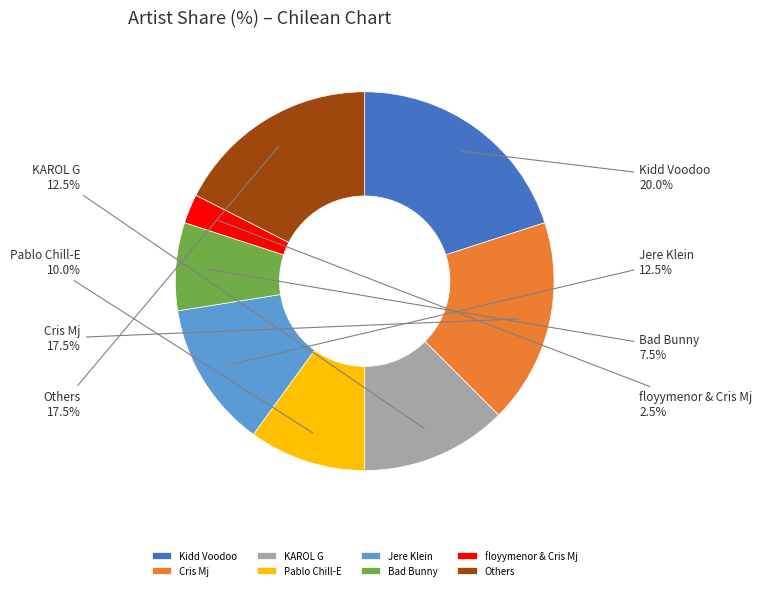

Is there any slice that represents more than half of the pie?

No